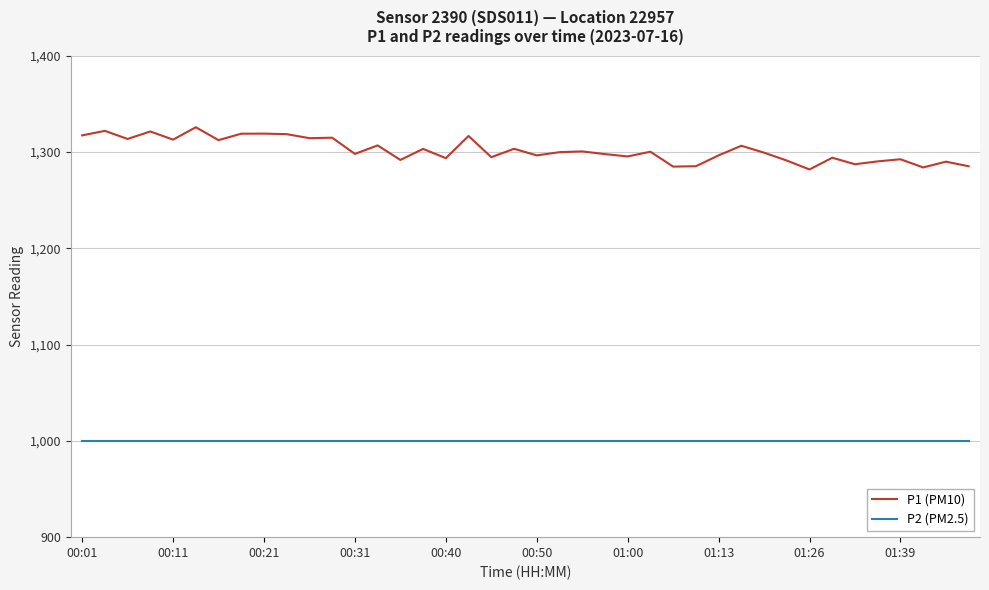

How many categories are shown in the chart?

40